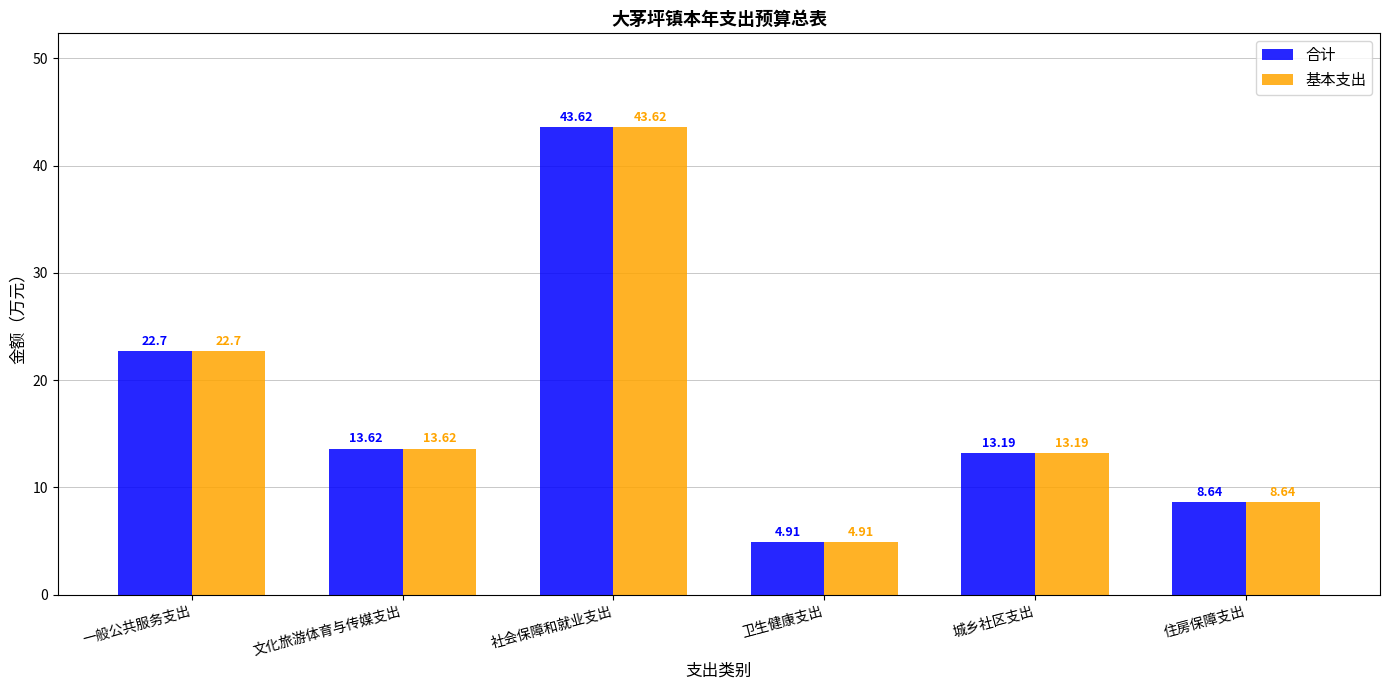

What are all the series names shown in the legend?

合计, 基本支出